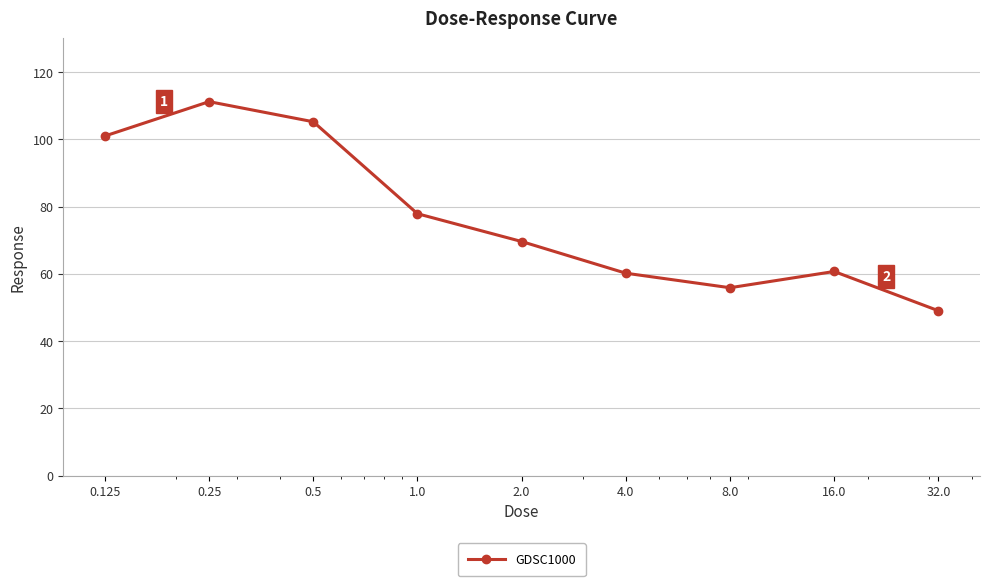

Is this an area chart (filled region under the line)?

No